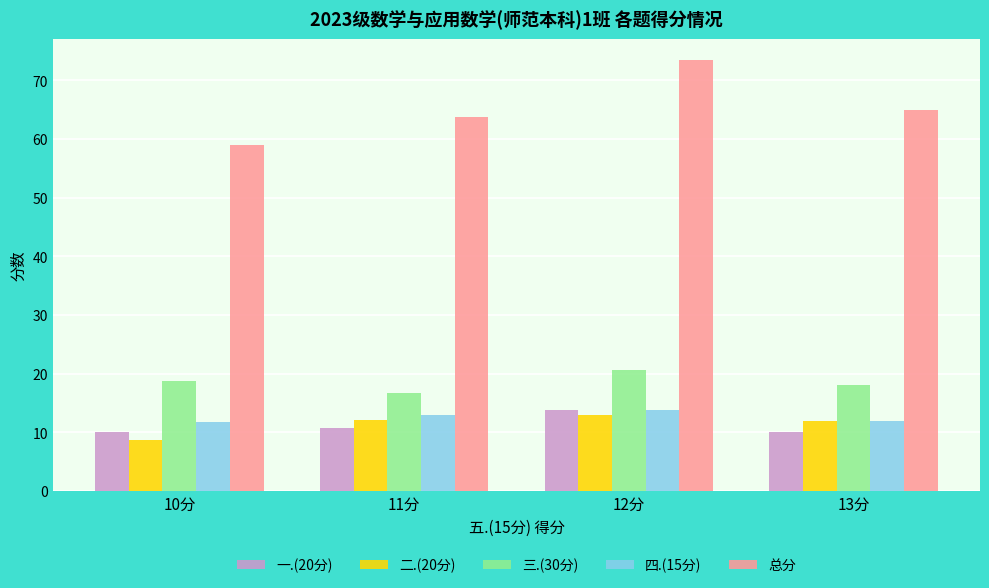

How many data points does each series have?

4